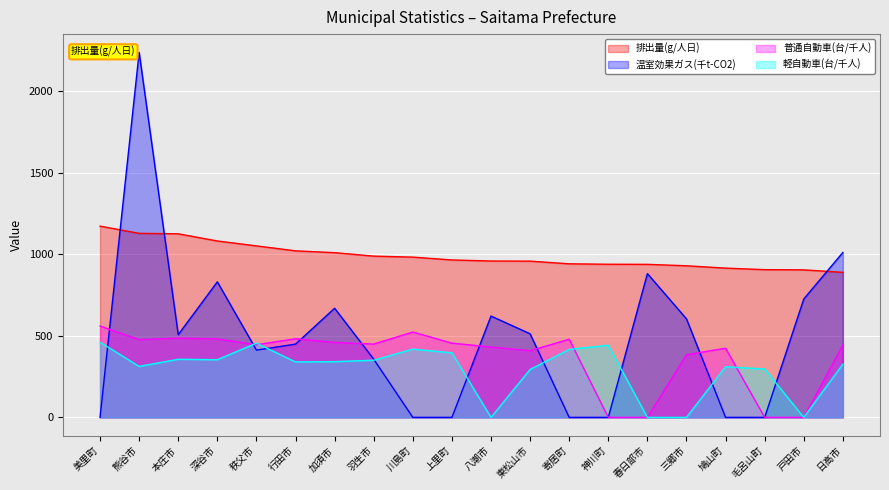

What is the sum of the 温室効果ガス(千t-CO2) values at 行田市 and 深谷市?

1279.9